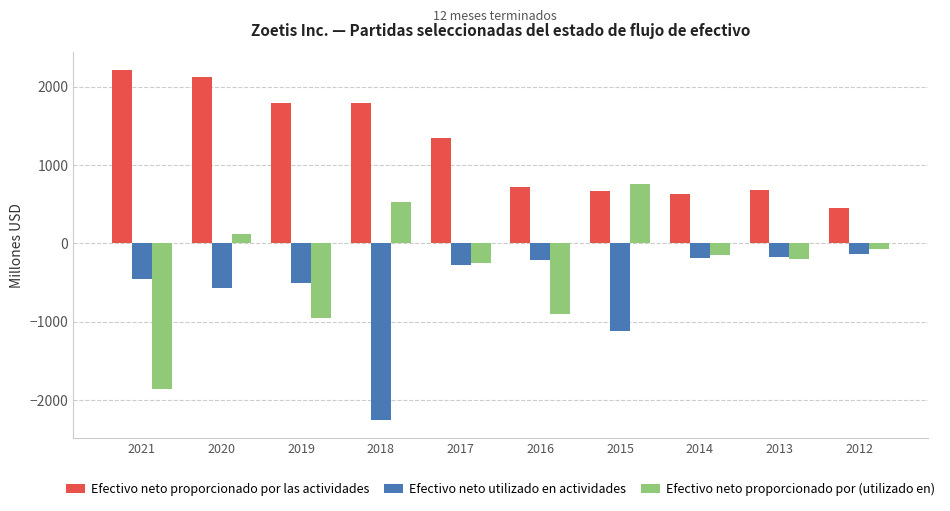

At which label does Efectivo neto proporcionado por (utilizado en) reach its peak?

2015